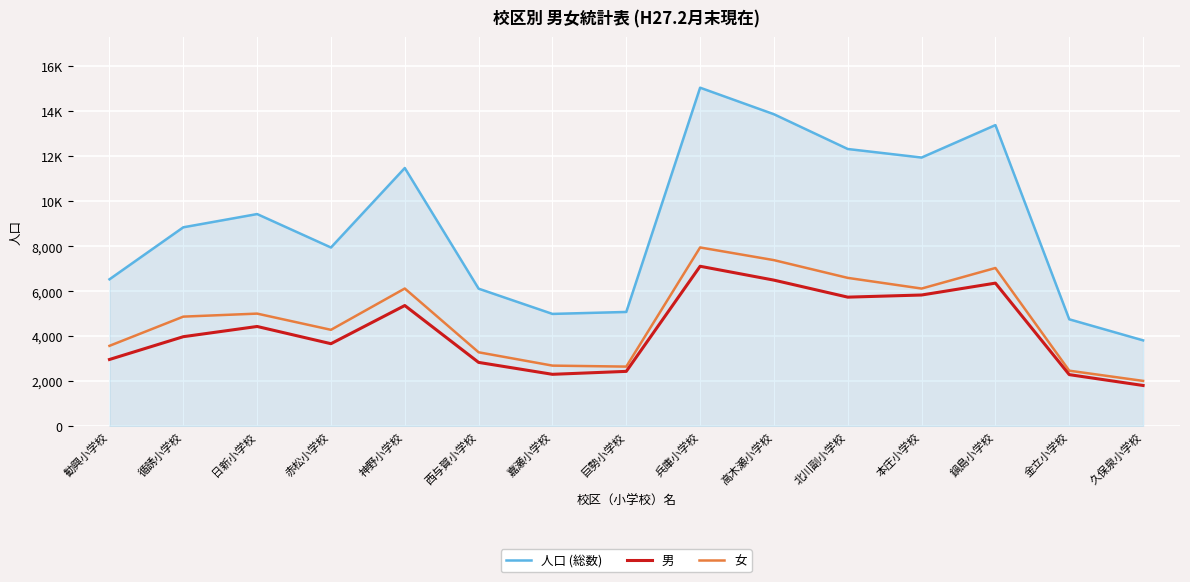

True or false: 男 and 女 intersect in this chart.

False